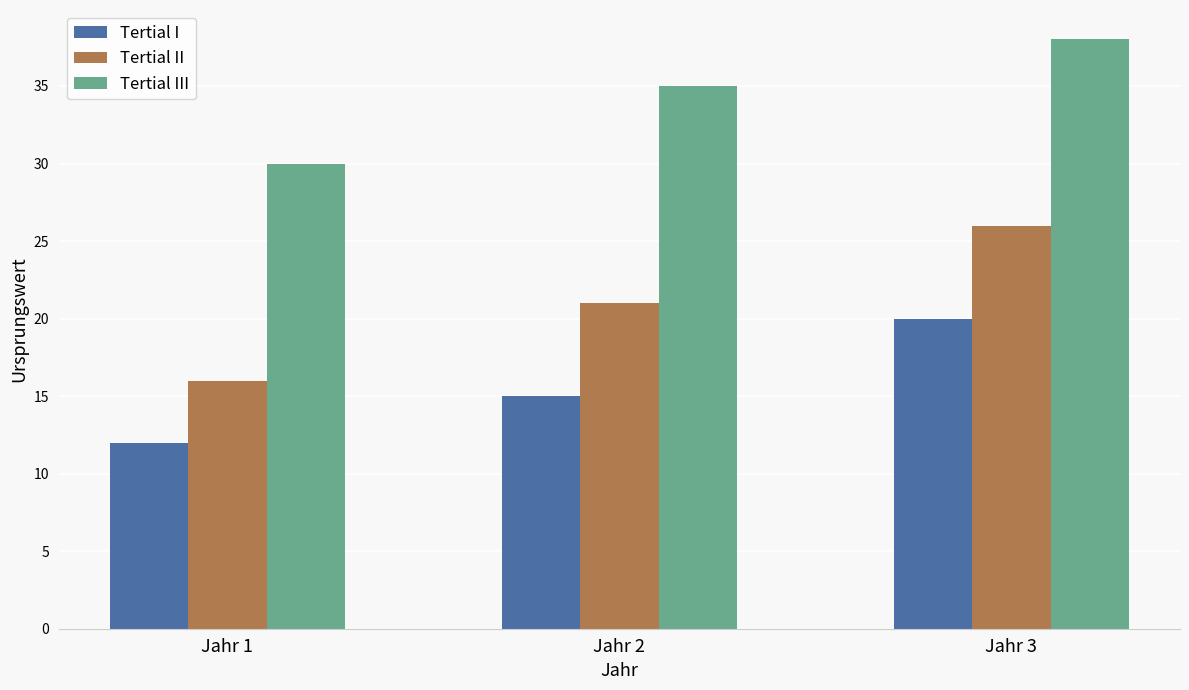

Count the number of categories in the chart.

3